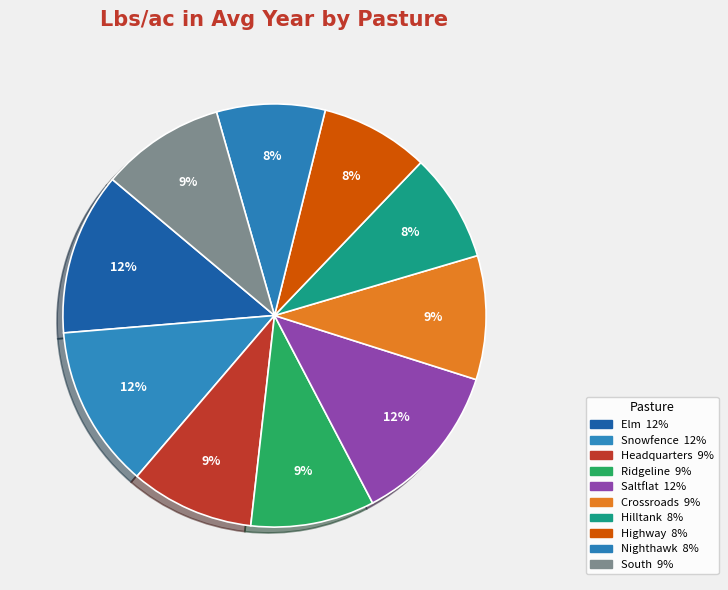

How many segments does this pie chart have?

10